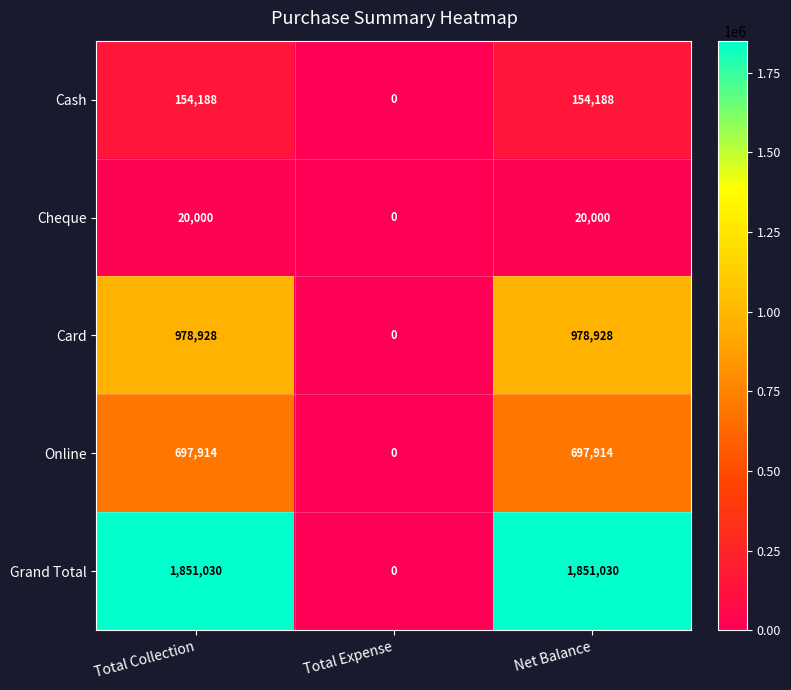

What is the total value across all series at Net Balance?

3702060